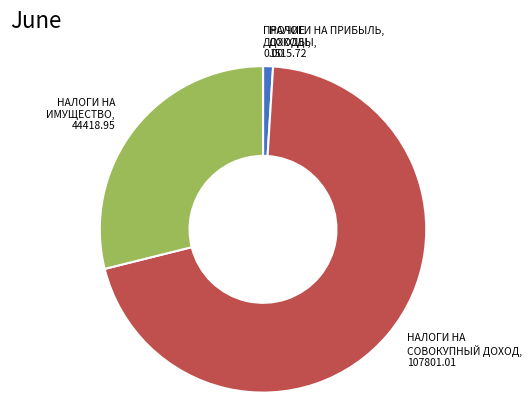

Is there any slice that represents more than half of the pie?

Yes